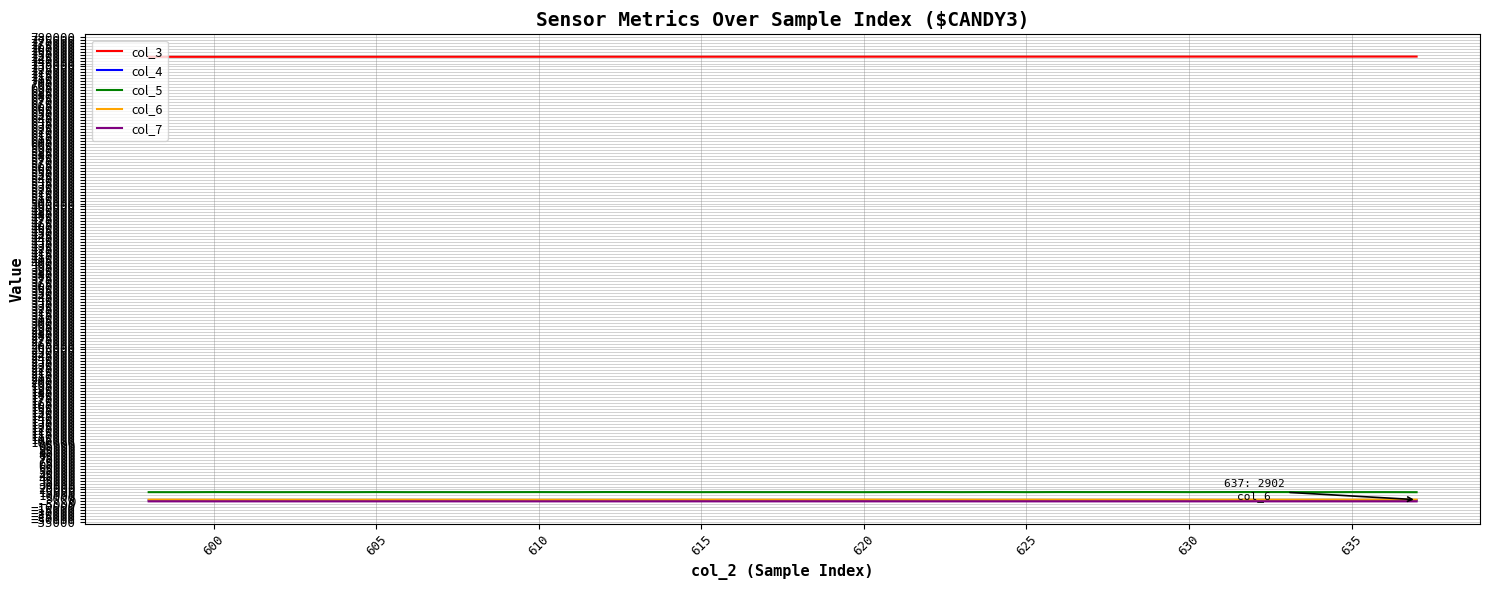

Which series has the largest total across all categories?

col_3